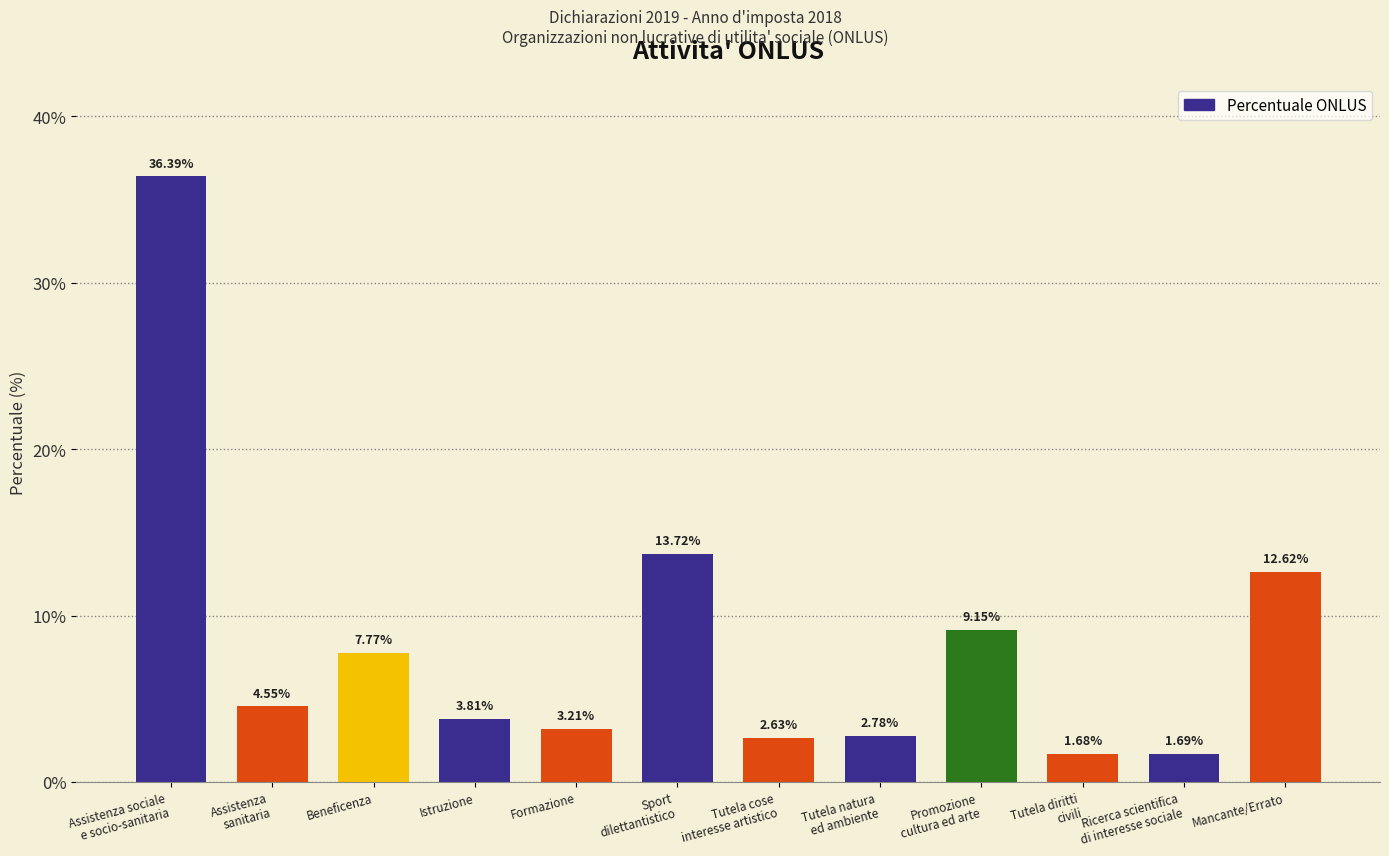

What is the label of the 5th bar from the left?

Formazione